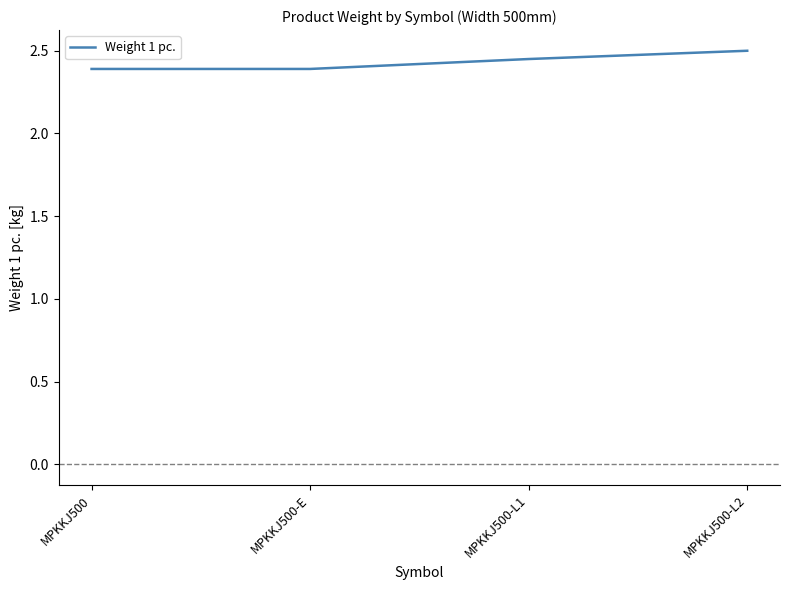

Read the value at MPKKJ500.

2.4